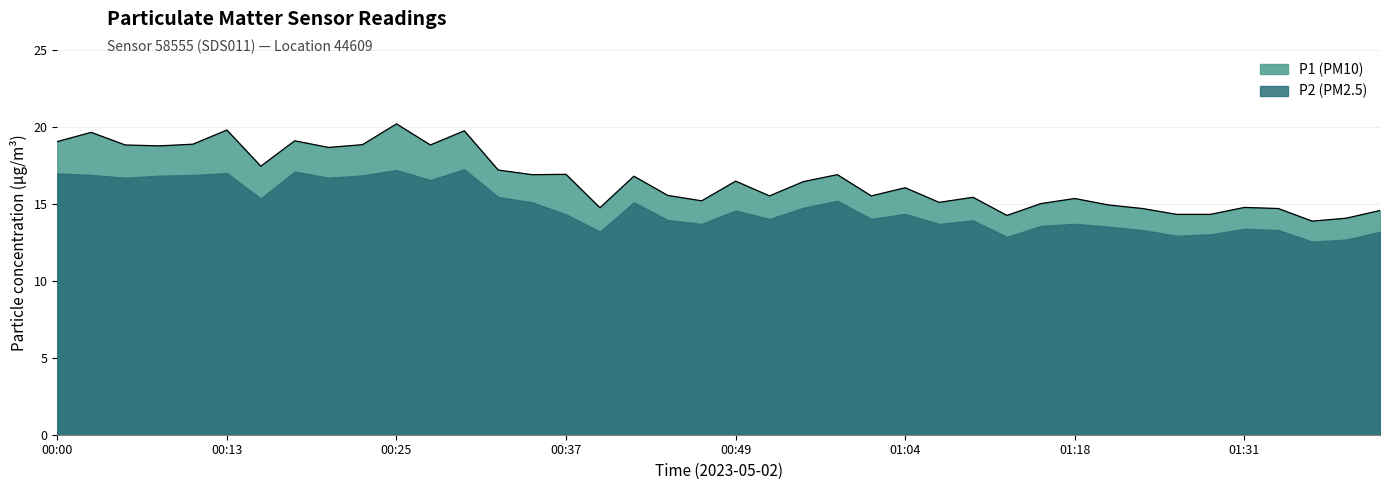

The value at 00:15 is 28.4. True or false?

False